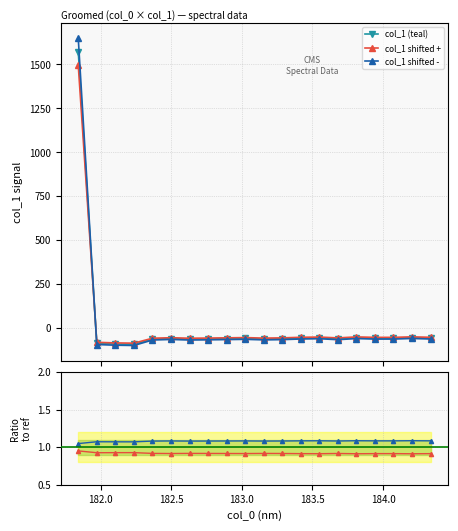

What is the value of the col_1 (teal) point at the 17th from the left?

-57.4